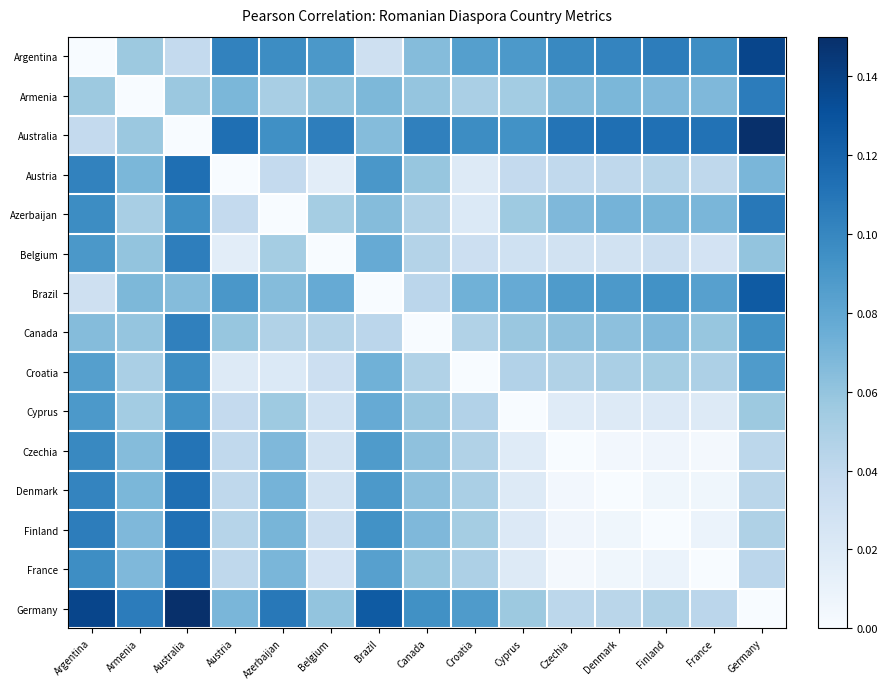

Rank the series by their maximum value, from lowest to highest.

Cyprus, Croatia, Canada, Belgium, Armenia, Azerbaijan, Czechia, France, Finland, Austria, Denmark, Brazil, Argentina, Australia, Germany